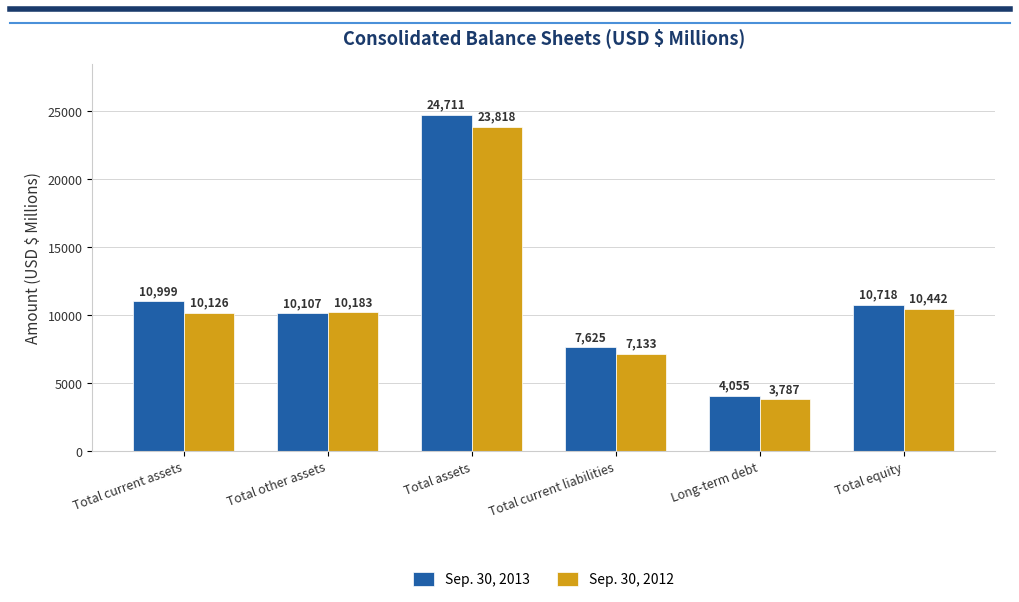

Rank the series at Total other assets from lowest to highest value.

Sep. 30, 2013, Sep. 30, 2012